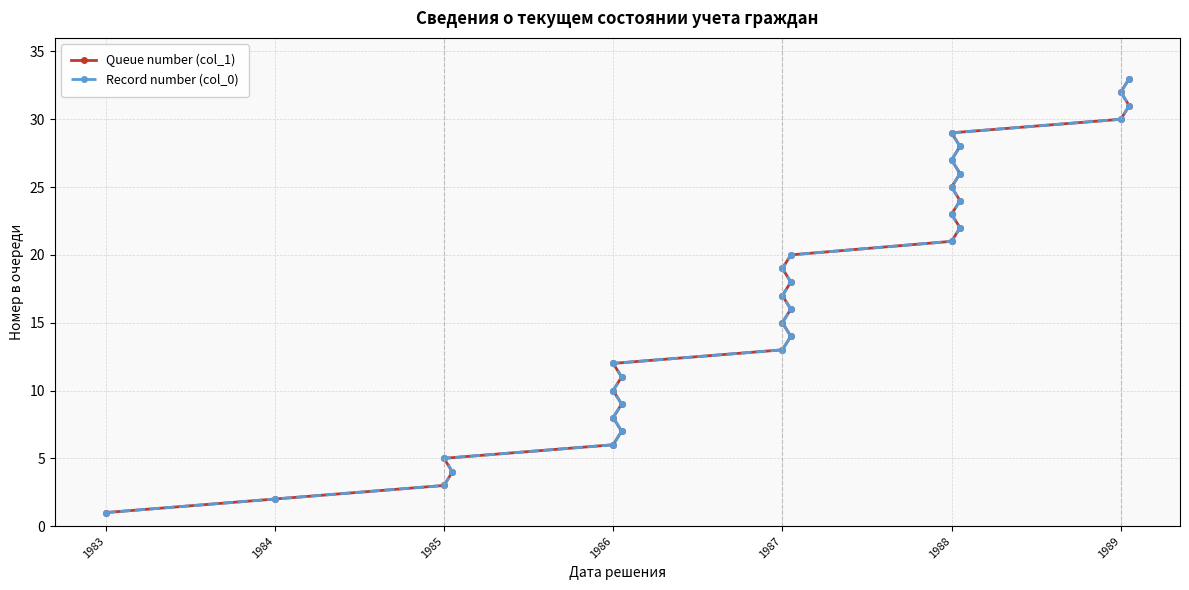

What position from the right is 16?

17